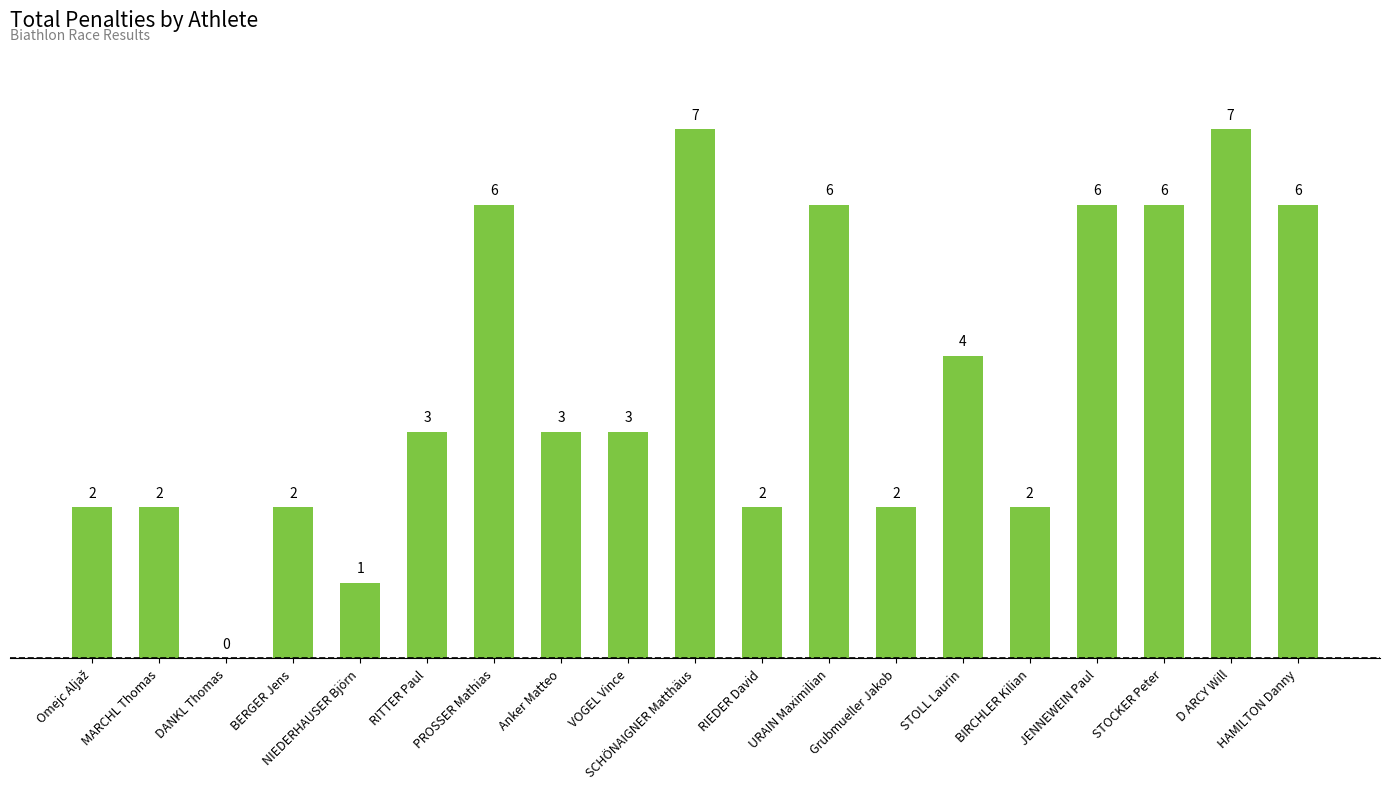

What value does the data have at PROSSER Mathias?

6